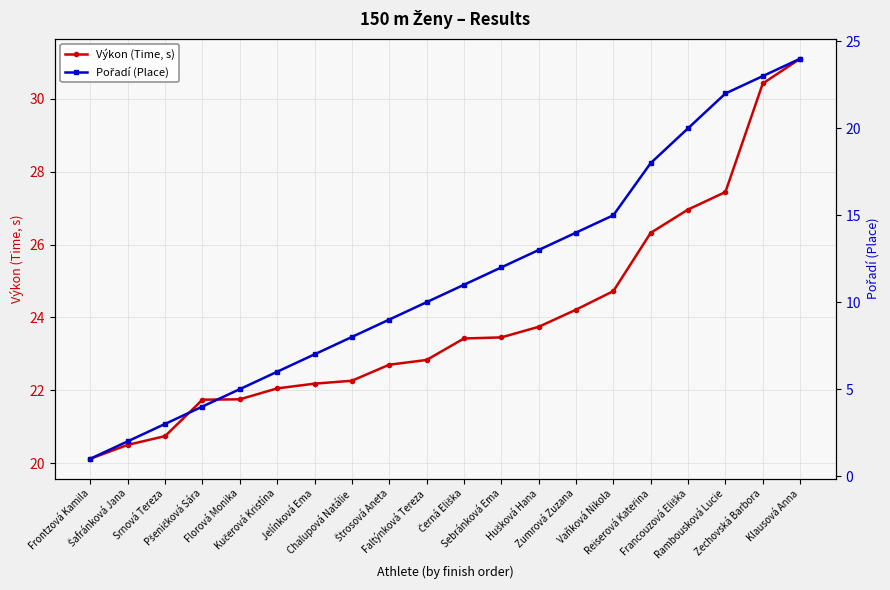

True or false: Pořadí (Place) has a value of 10.0 at Faltýnková Tereza.

True